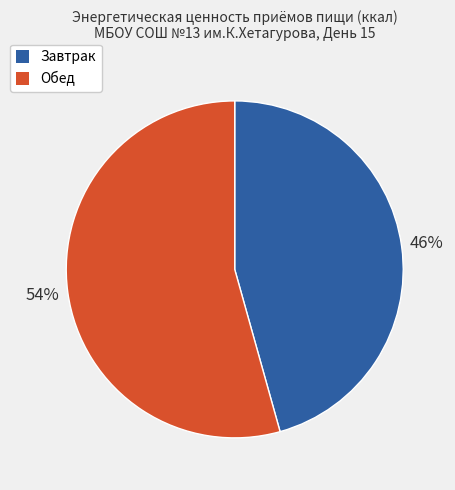

Which has a higher value, Обед or Завтрак?

Обед